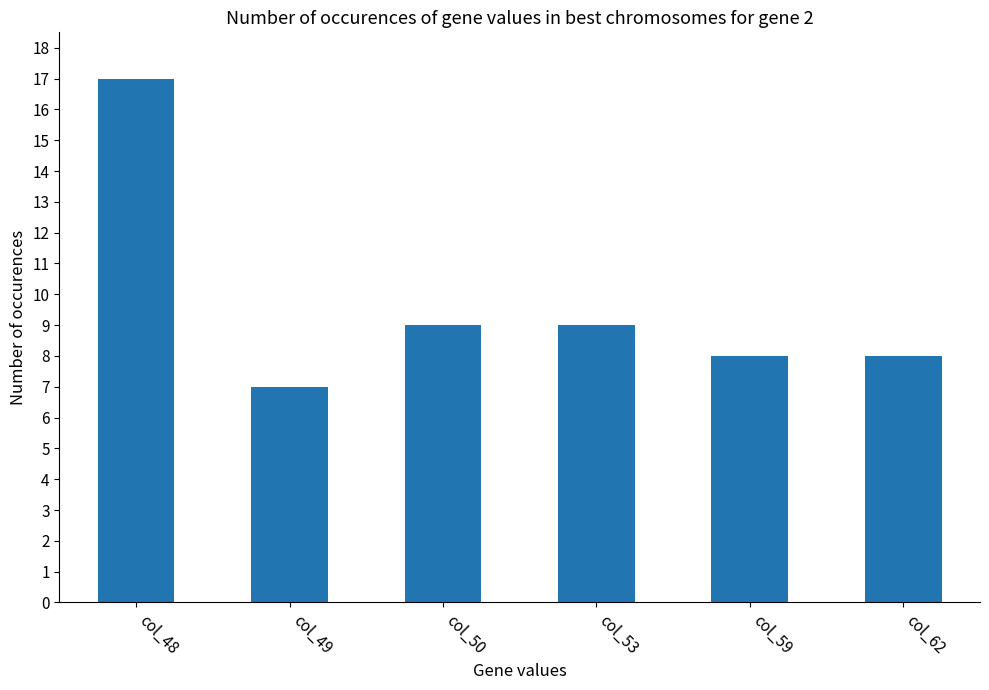

What is the sum of all values?

58